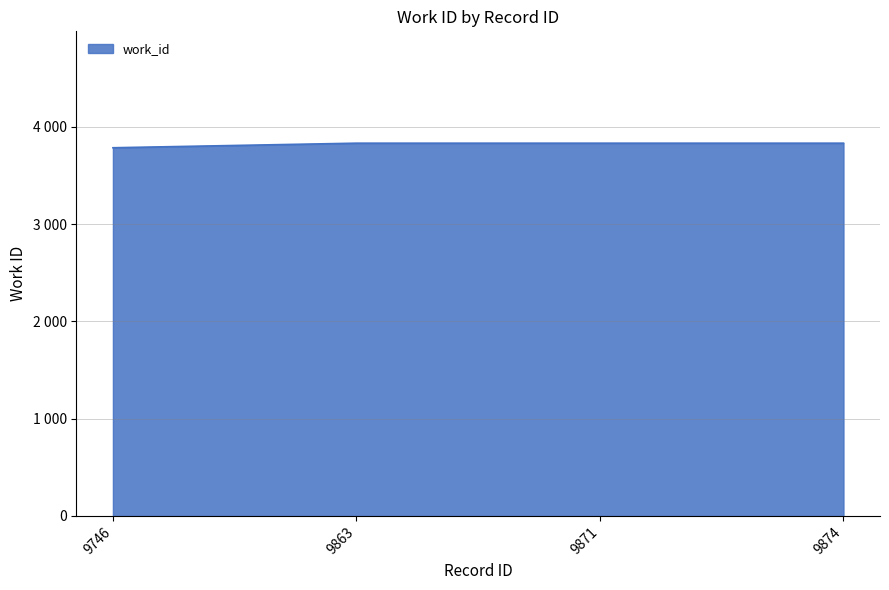

The chart shows a value of 3832 at 9871. True or false?

True